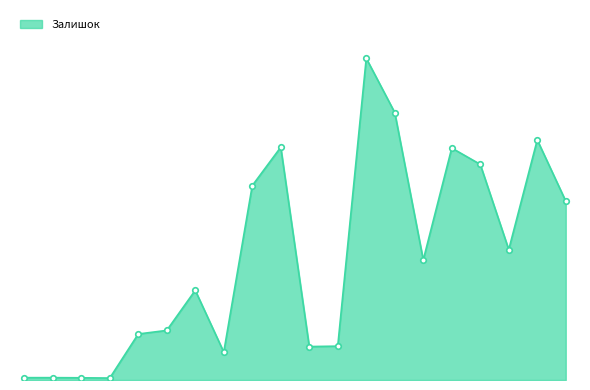

Is this an area chart (filled region under the line)?

Yes